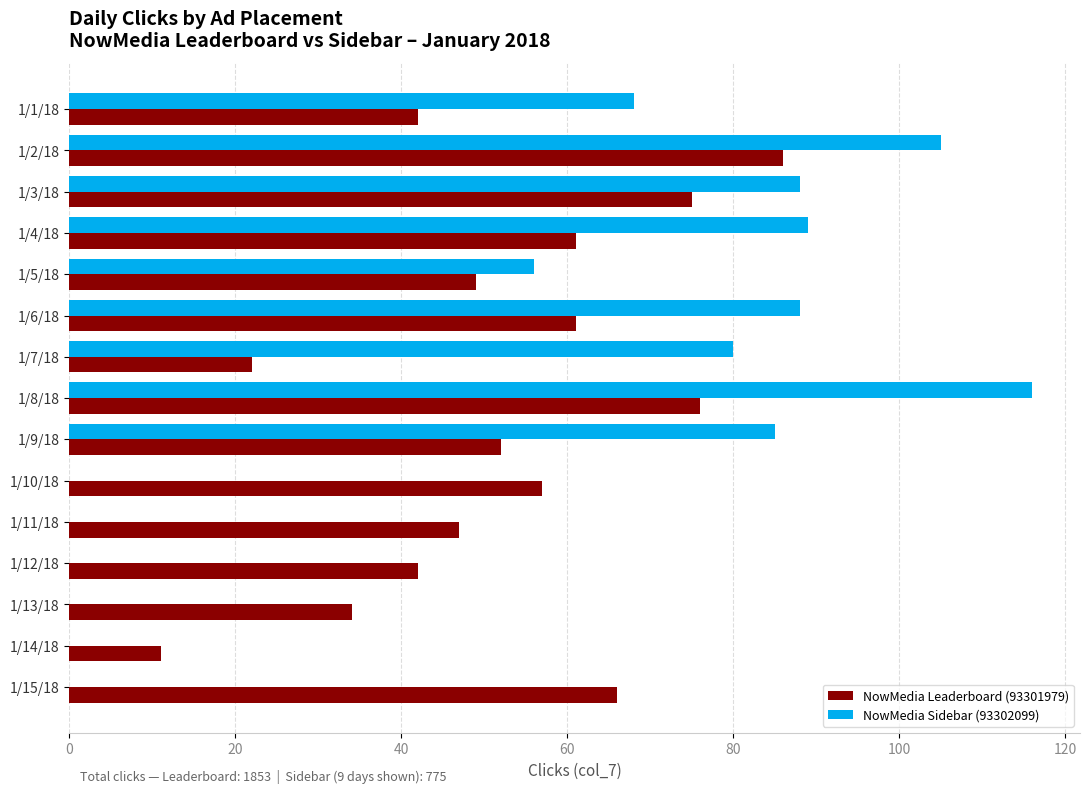

What is the sum of all NowMedia Sidebar (93302099) values?

775